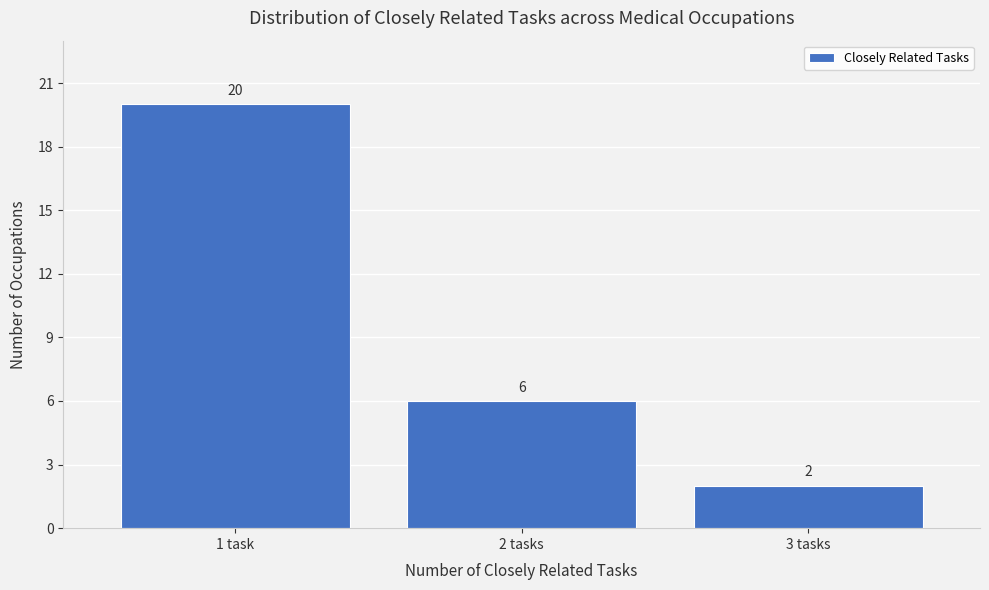

Reading right to left, extract all data points from this chart.

2	6	20